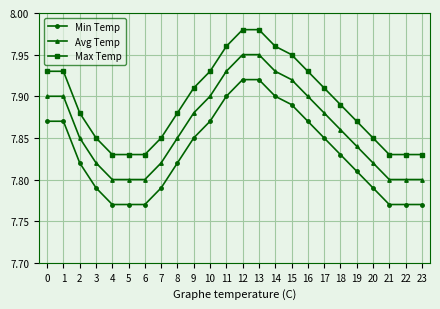

What are all the series names shown in the legend?

Min Temp, Avg Temp, Max Temp